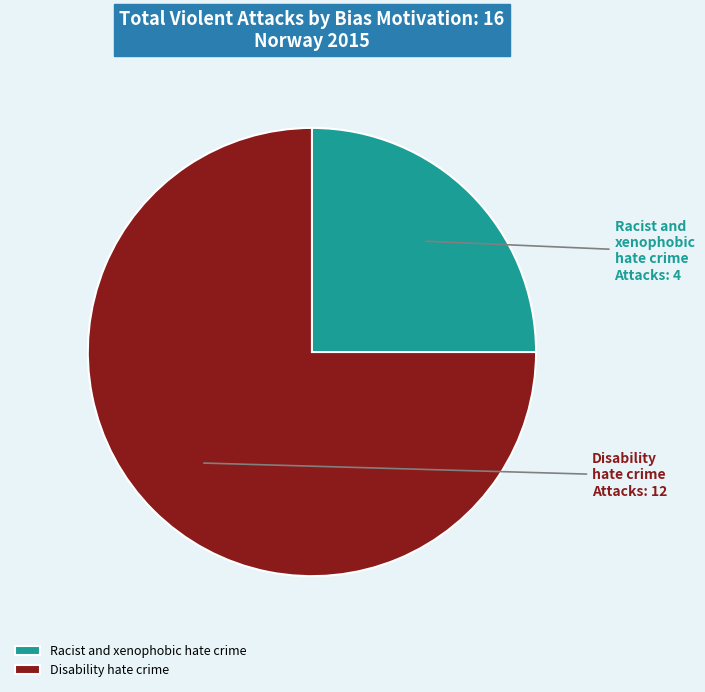

Is it true that Racist and xenophobic hate crime is 25% of the pie?

True